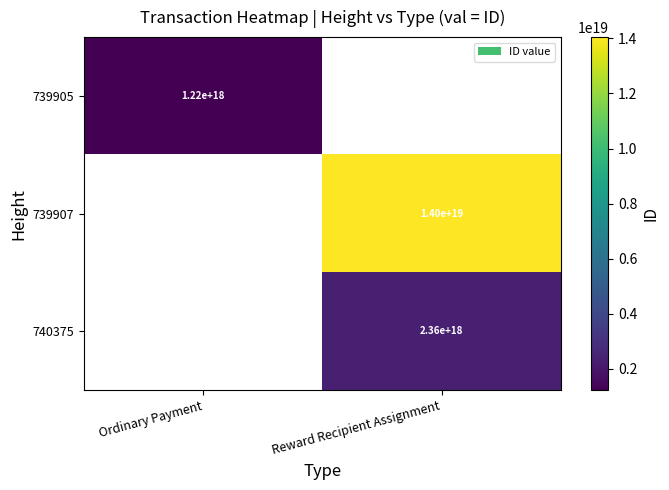

Is it true that 739907 equals 14000000000000000000 at Reward Recipient Assignment?

True